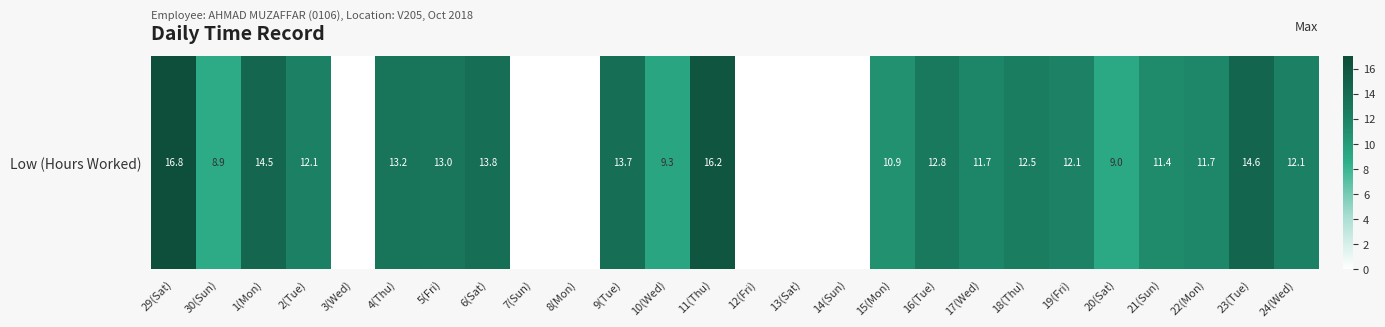

What is the greatest value displayed?

16.8